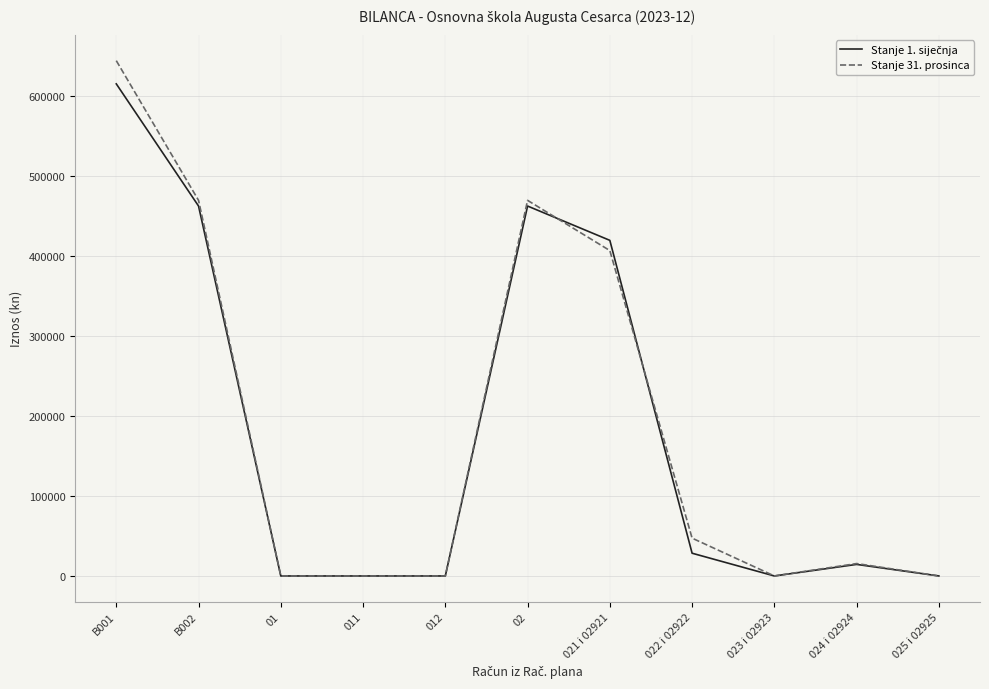

The Stanje 31. prosinca series shows 0.0 at 025 i 02925. True or false?

True